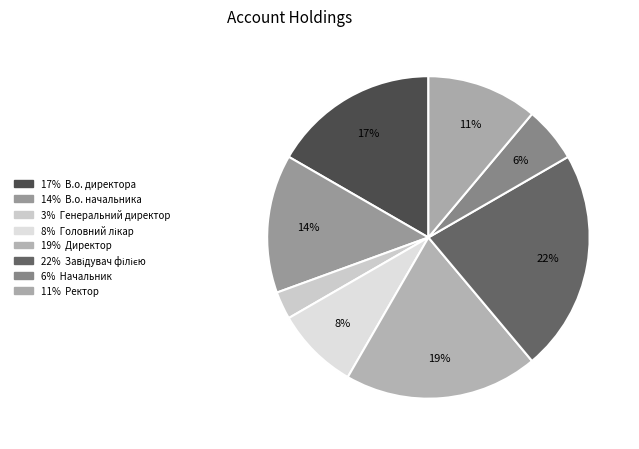

Which category has the biggest portion of the pie?

Завідувач філією